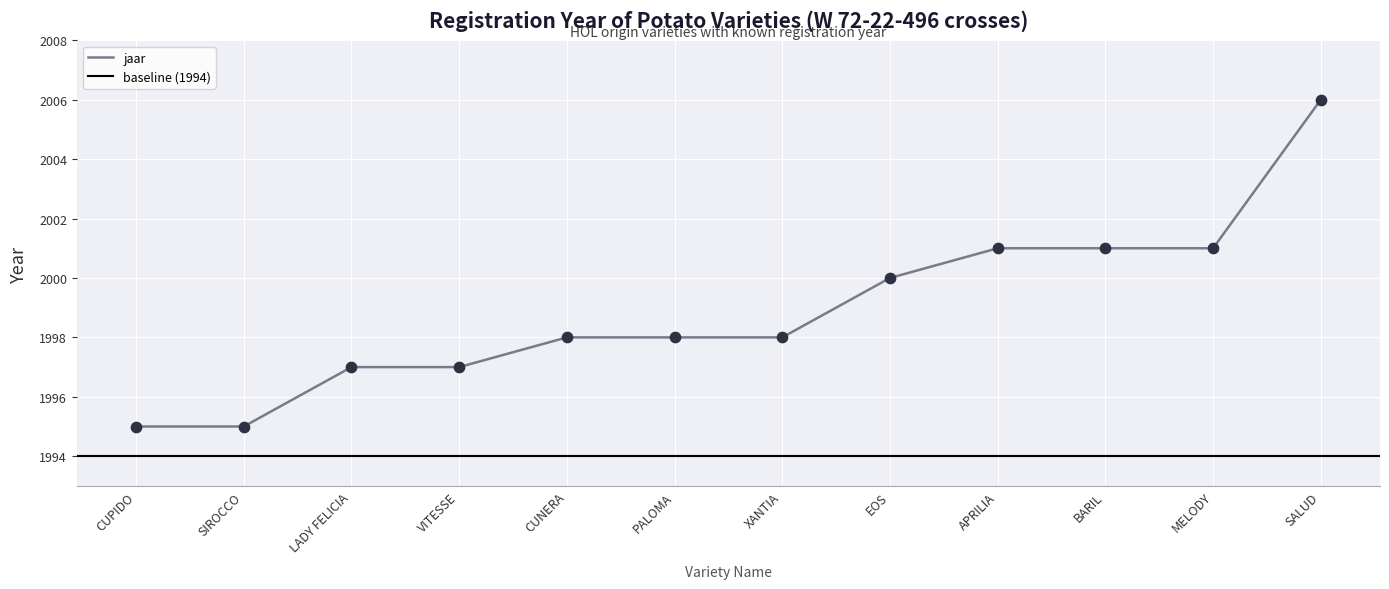

What is the ratio of the value at BARIL to the value at VITESSE?

1.0